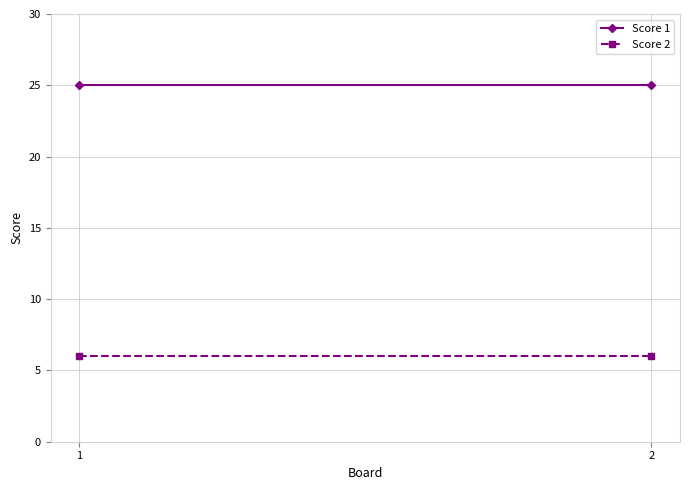

Which series changed the most between 1 and 2?

Score 1